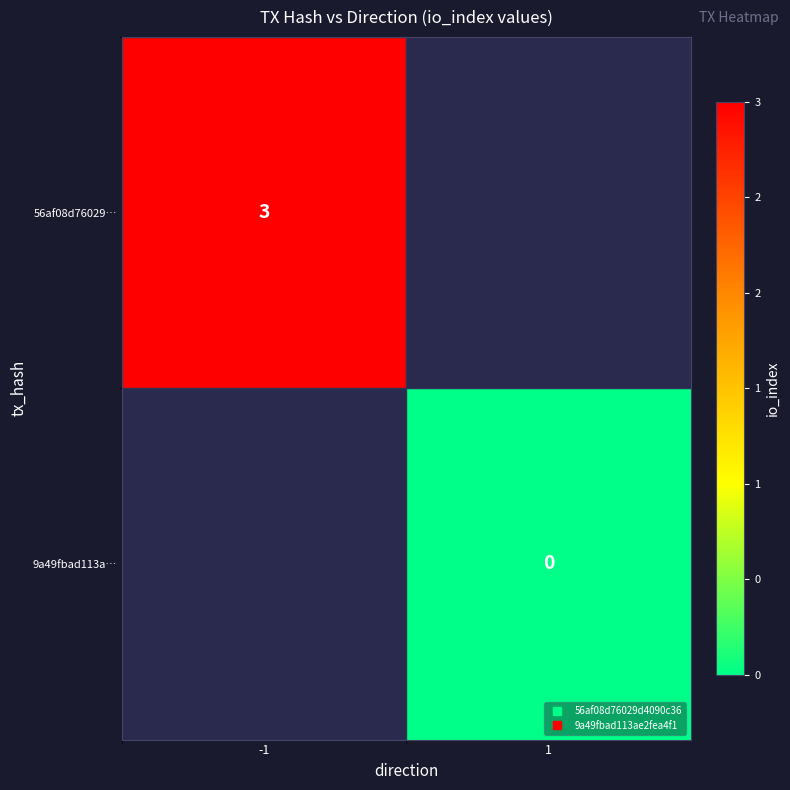

The 56af08d76029… series shows 4.6 at -1. True or false?

False